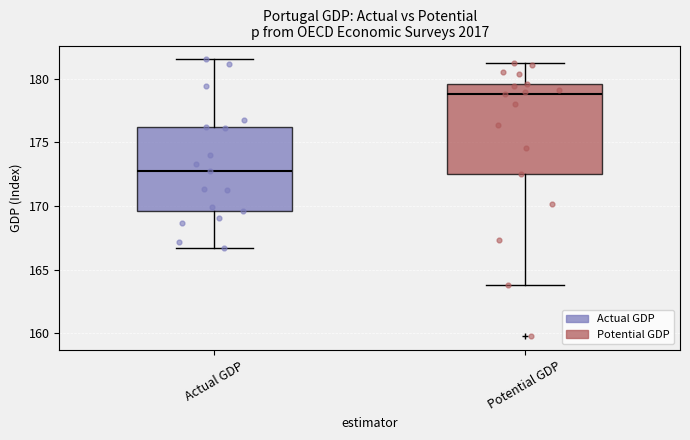

Reading left to right, read every box against the y-axis: the position of its median line, the range the box covers, and the ends of its whiskers. The values are not printed on the chart, so give them approximately, as read against the axis.

Actual GDP: median 172.5, box 169.5 to 176.0, whiskers 166.5 to 181.5
Potential GDP: median 179.0, box 172.5 to 179.5, whiskers 164.0 to 181.0